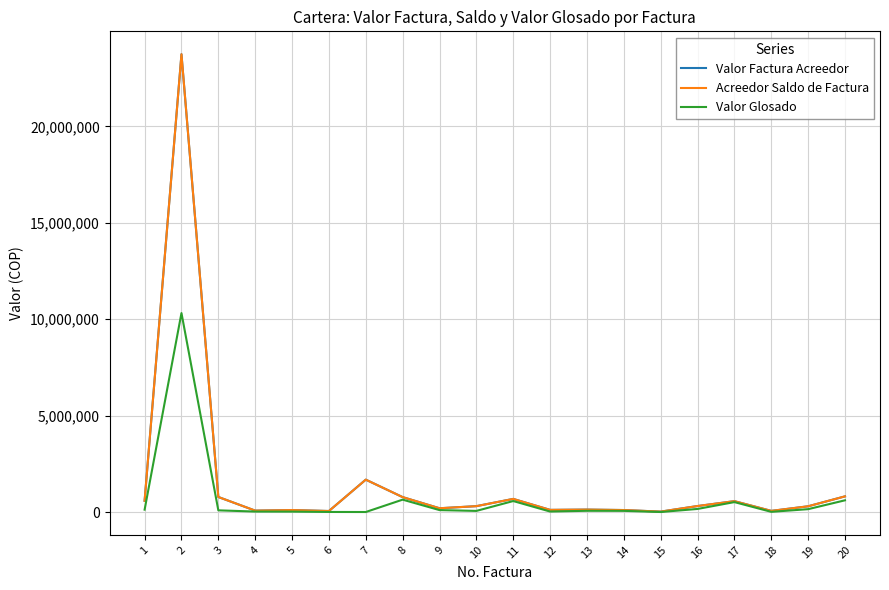

Is the value of Valor Glosado at 9 greater than the value of Acreedor Saldo de Factura at 19?

No